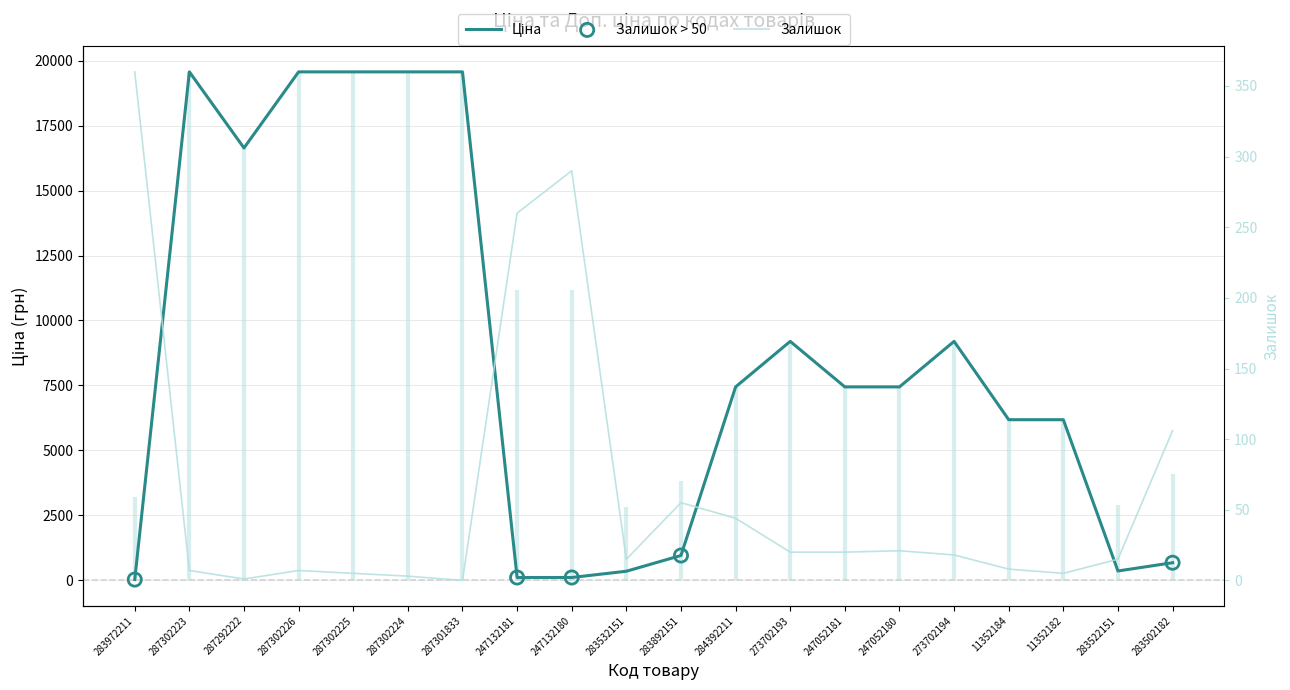

At how many categories does at least one series exceed 681?

14